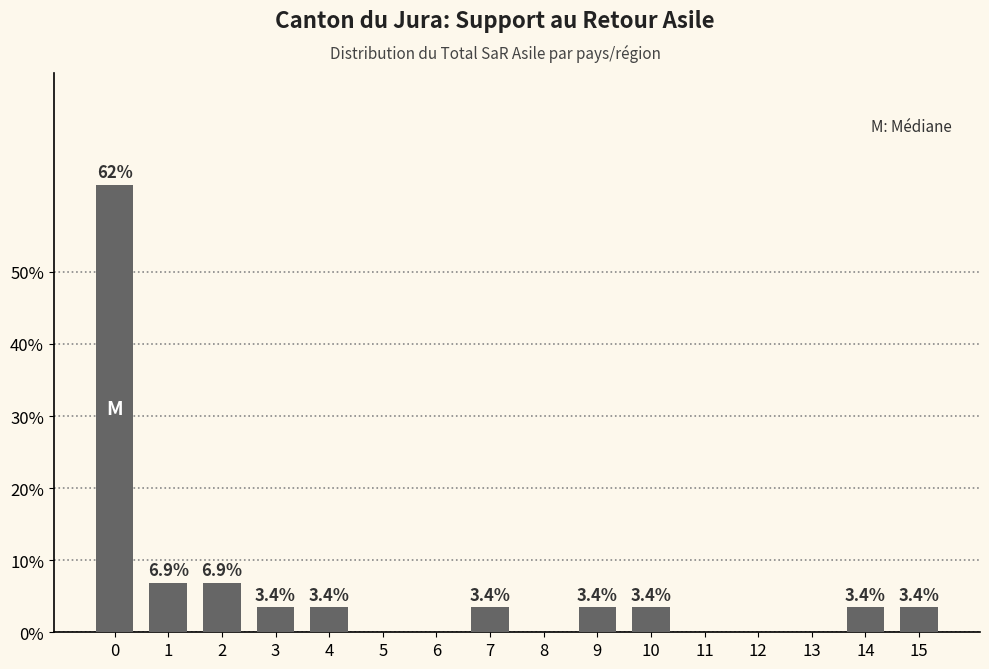

Reading left to right, list all the values displayed in this chart.

0=62.1	1=6.9	2=6.9	3=3.4	4=3.4	5=0.0	6=0.0	7=3.4	8=0.0	9=3.4	10=3.4	11=0.0	12=0.0	13=0.0	14=3.4	15=3.4